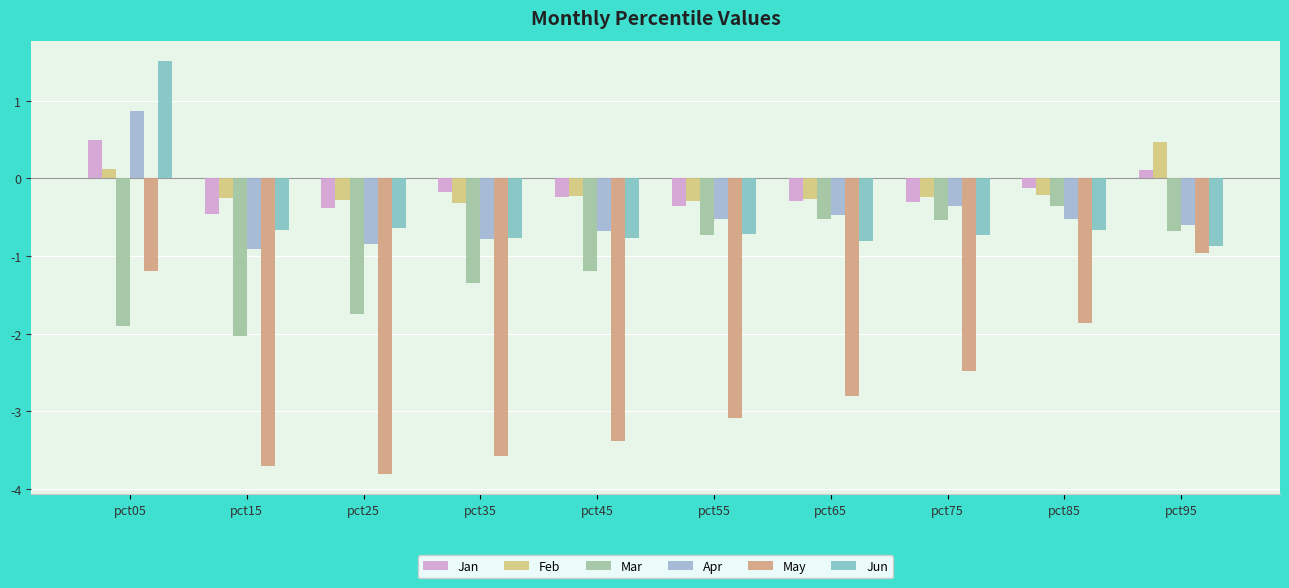

What is the difference between the second highest and second lowest values in the Apr series?

0.5